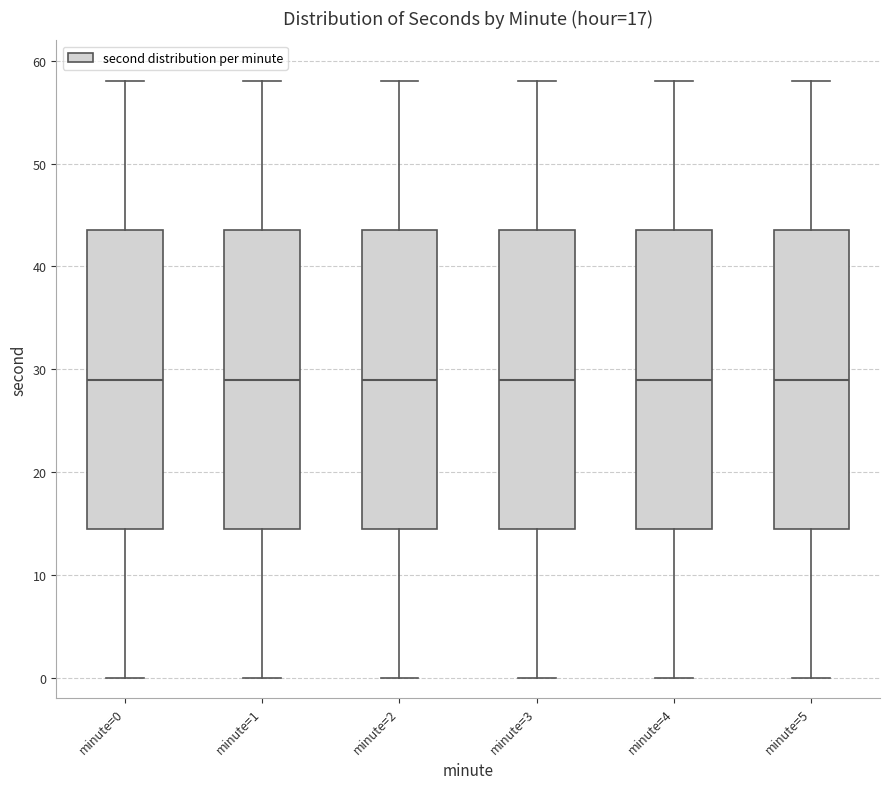

Where does the upper whisker of the box for minute=5 end on the y-axis? The values are not printed on the chart, so give them approximately, as read against the axis.

58